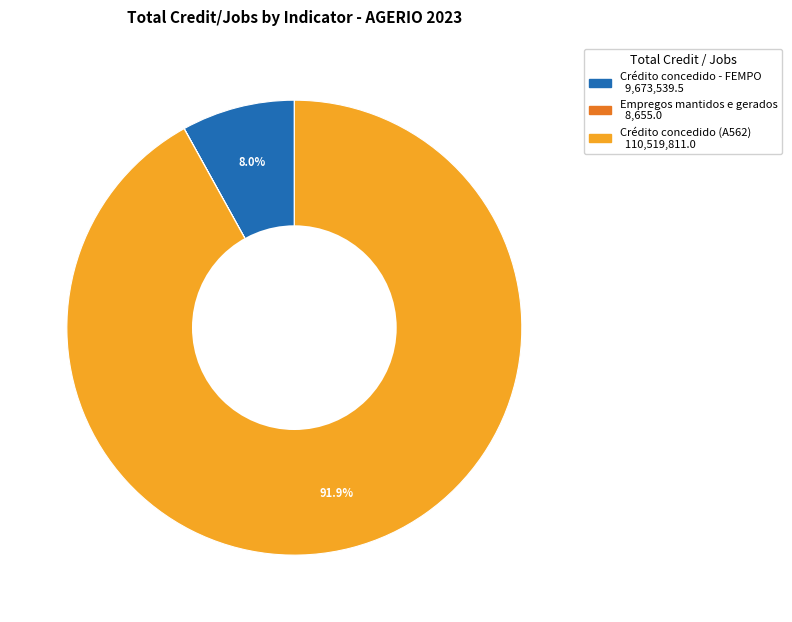

Is there a majority slice in this chart?

Yes